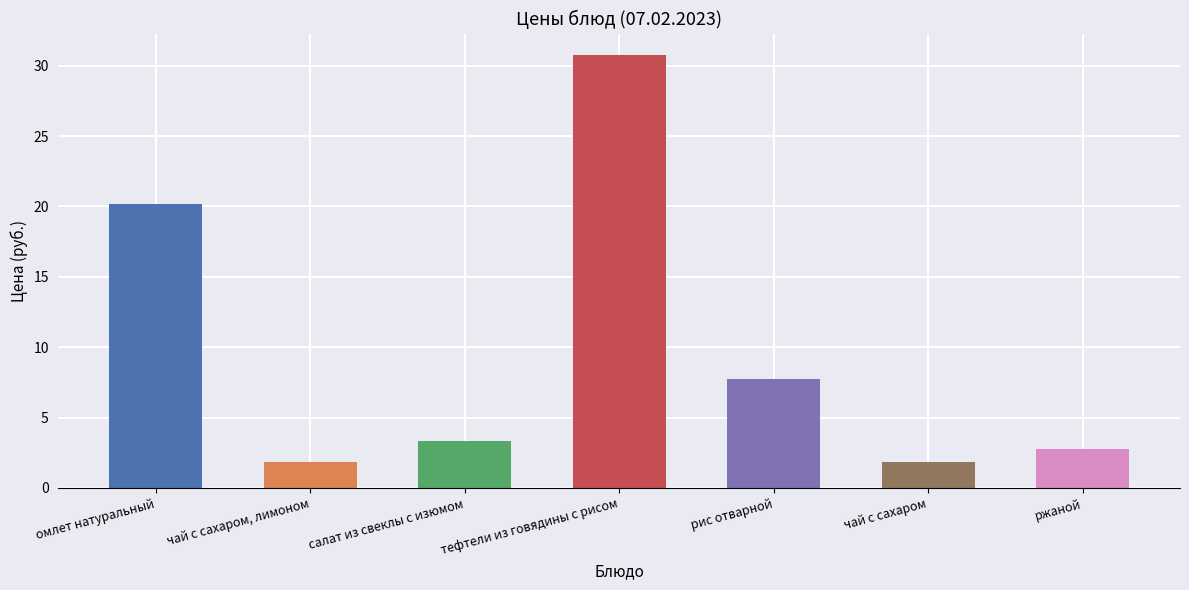

Which label corresponds to the largest value in the chart?

тефтели из говядины с рисом